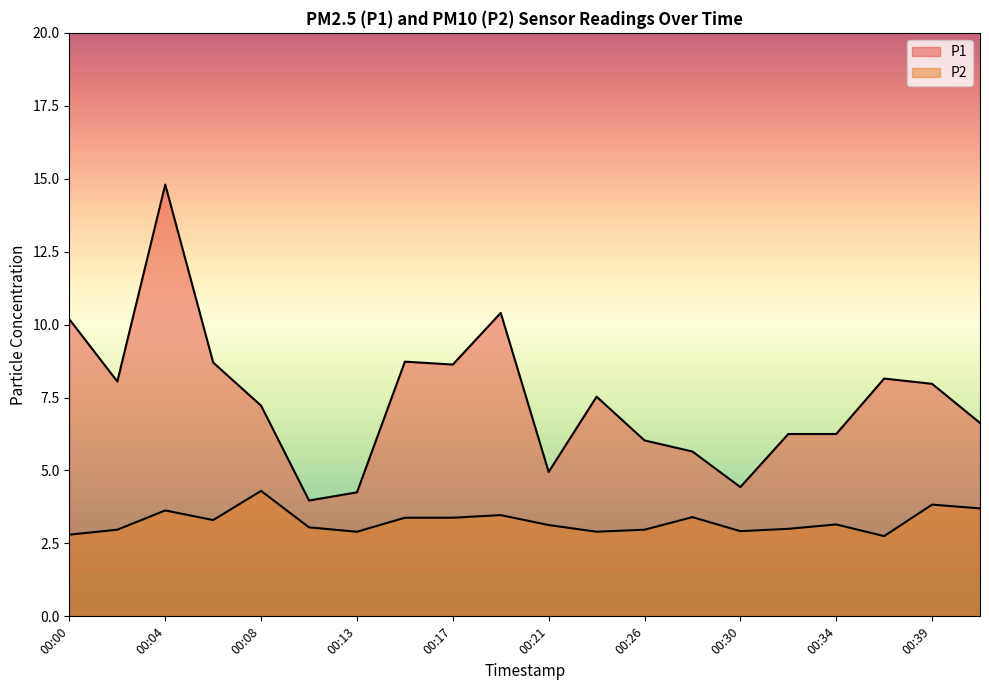

What is the approximate value of P1 at 00:39?

8.0